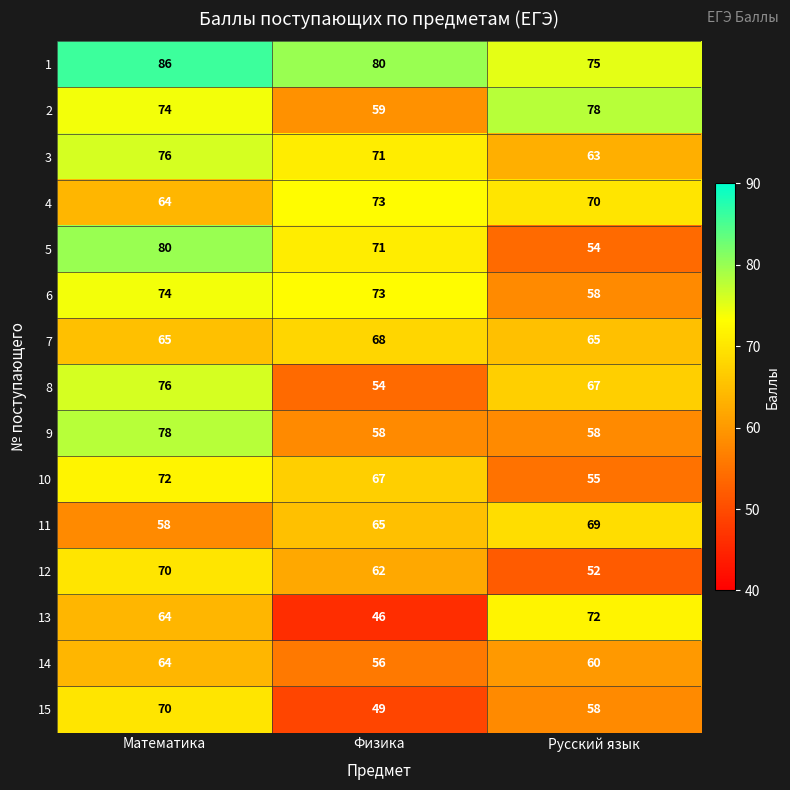

At which category is the sum across all series the highest?

Математика